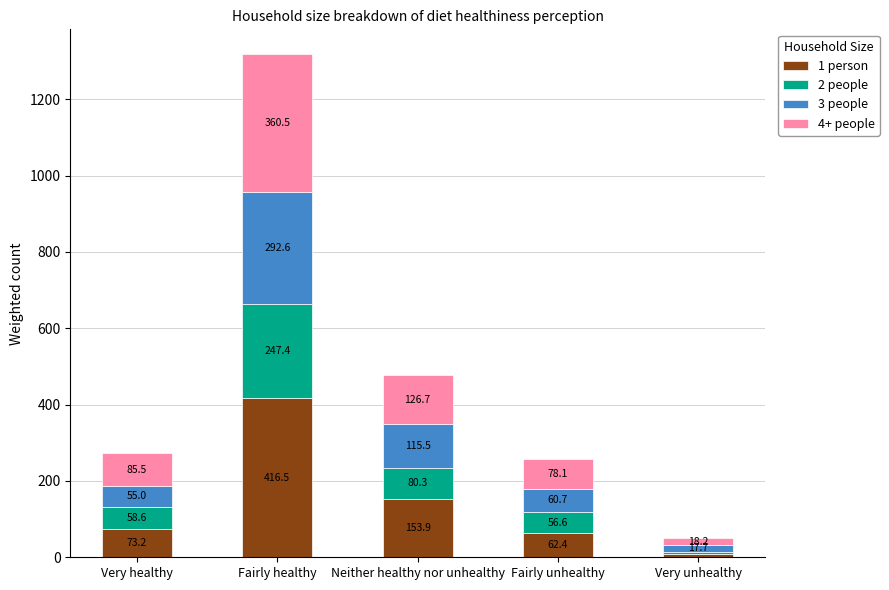

How many distinct data groups are displayed?

4